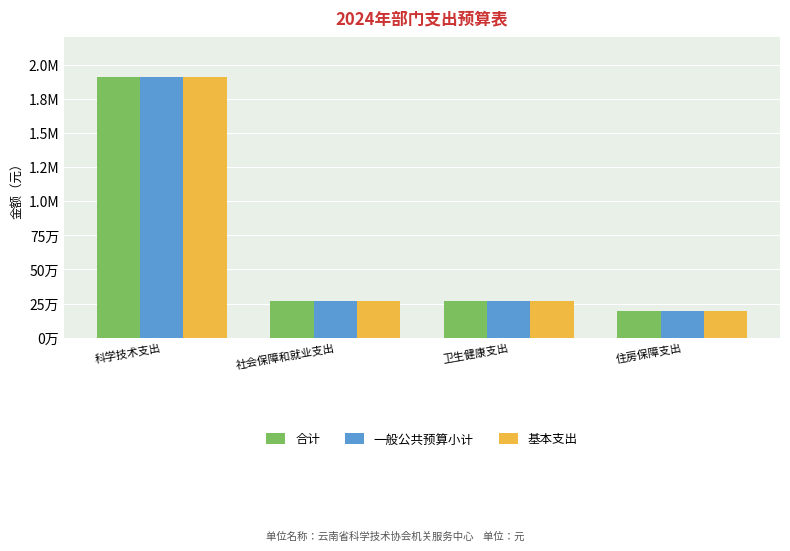

The 基本支出 series shows 644705.9 at 科学技术支出. True or false?

False